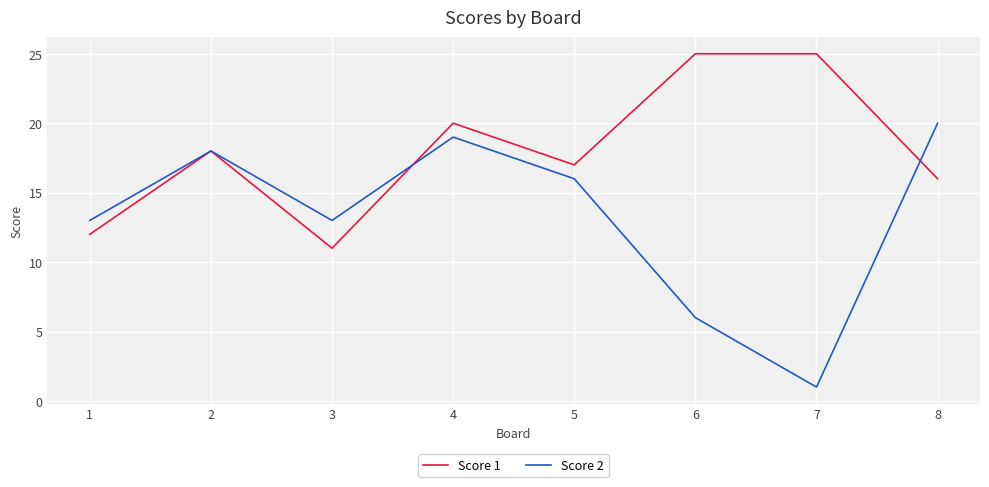

Rank the series at 8 from highest to lowest value.

Score 2, Score 1